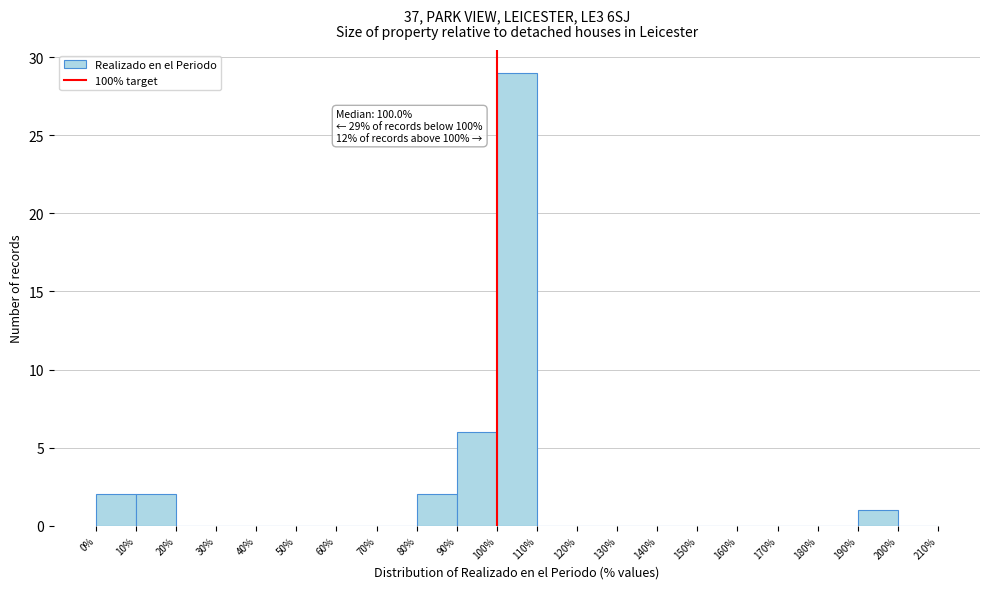

Which range on the x-axis has the tallest bar?

100% to 110%